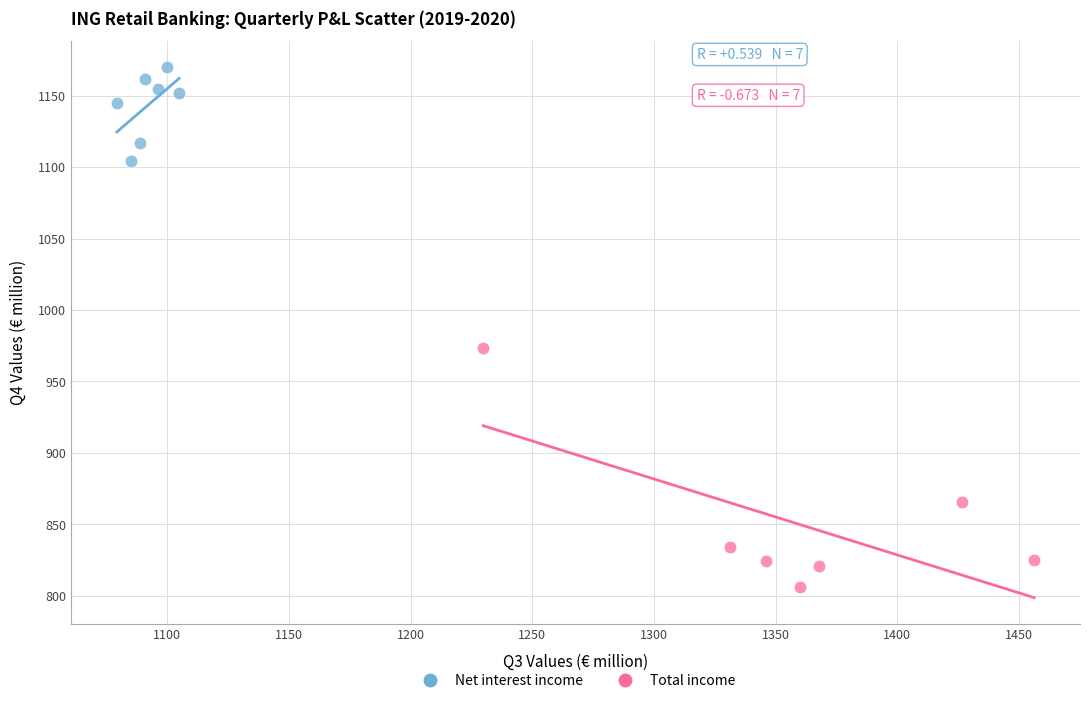

What are all the series names shown in the legend?

Net interest income, Total income